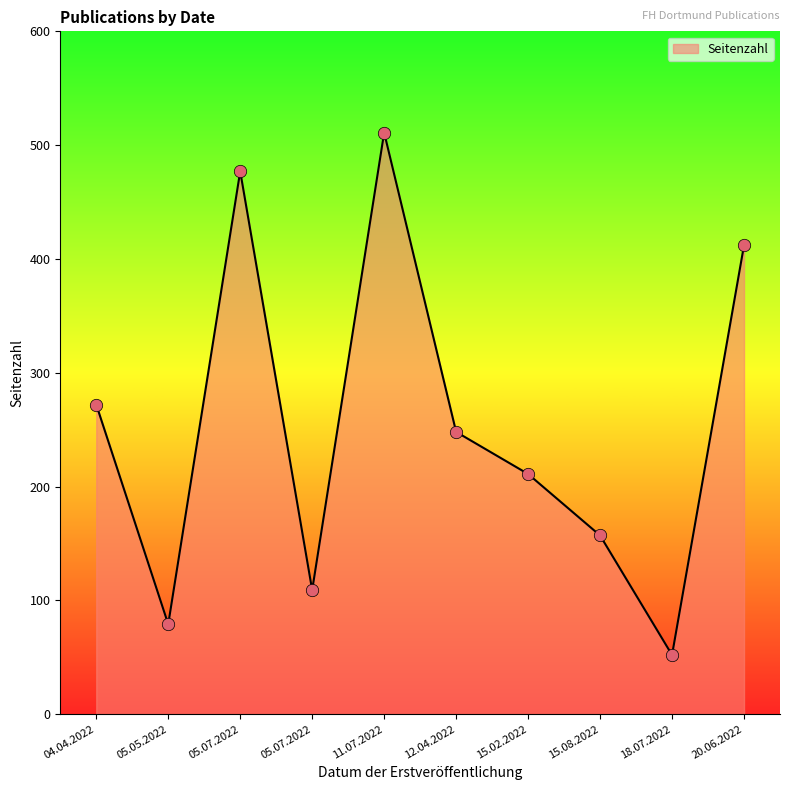

What is the change in value from 11.07.2022 to 20.06.2022?

-99